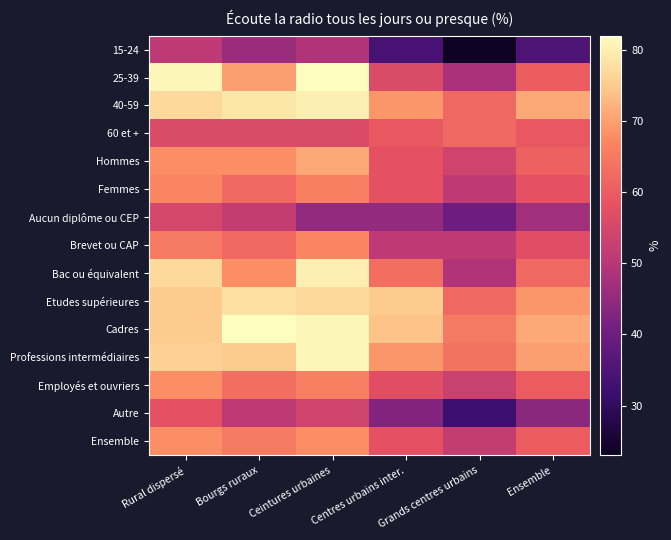

Rank the series by their maximum value, from highest to lowest.

25-39, Cadres, Professions intermédiaires, 40-59, Bac ou équivalent, Etudes supérieures, Hommes, Employés et ouvriers, Ensemble, Femmes, Brevet ou CAP, 60 et +, Autre, Aucun diplôme ou CEP, 15-24